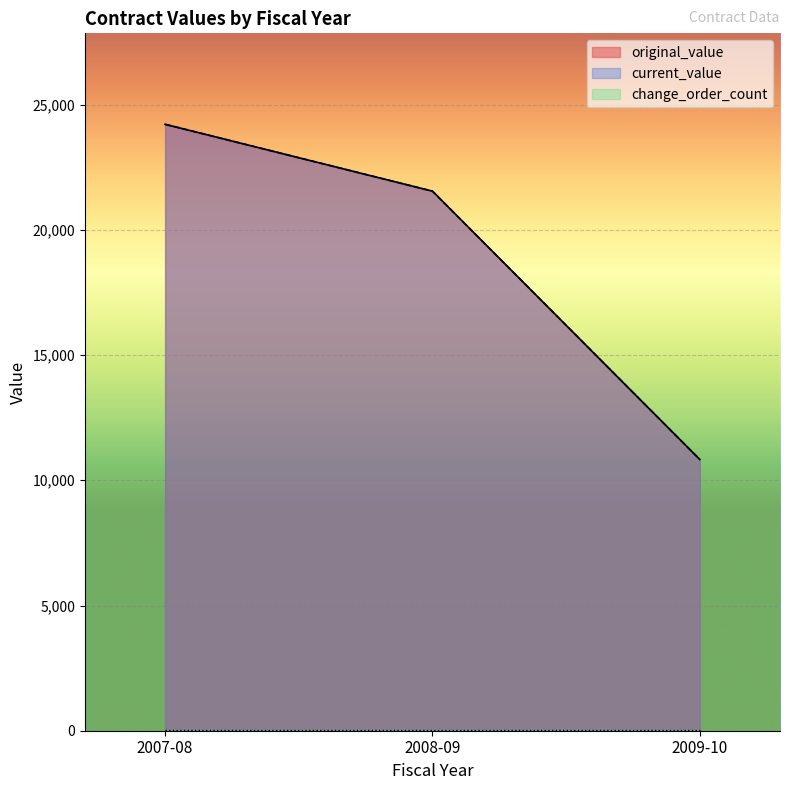

Between 2008-09 and 2007-08, which series saw the biggest shift?

original_value